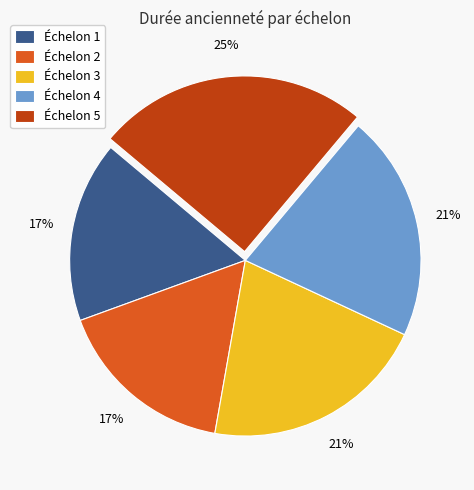

Which slice is the largest?

Échelon 5